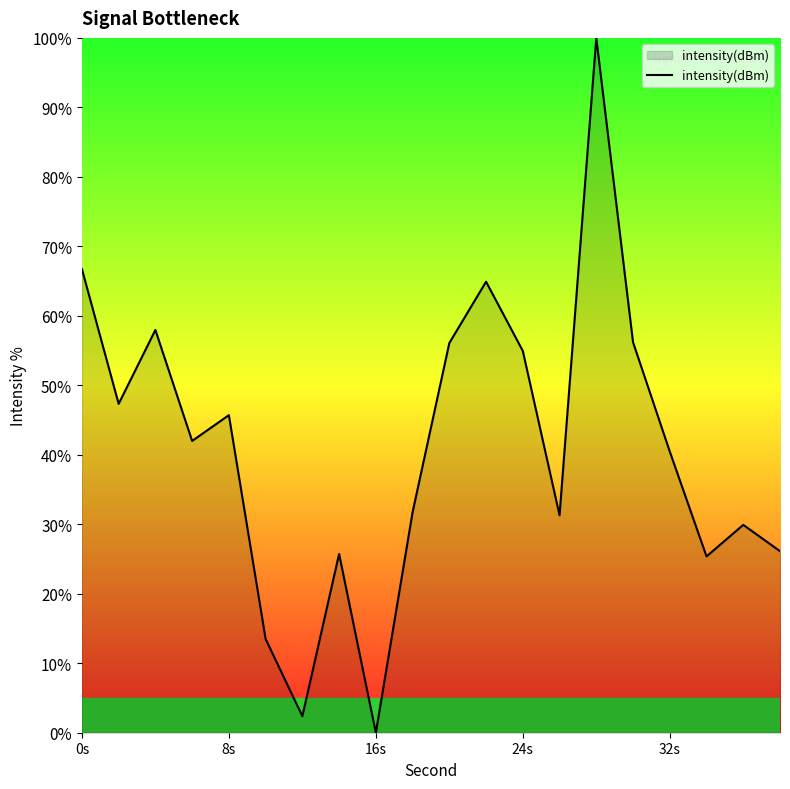

What is the greatest value displayed?

100.0